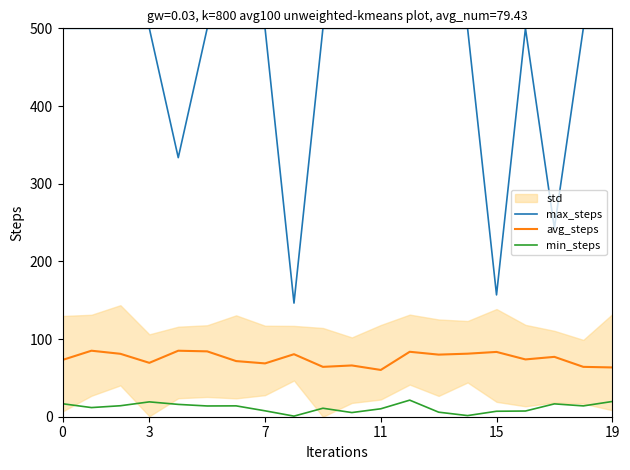

True or false: min_steps and max_steps intersect in this chart.

False